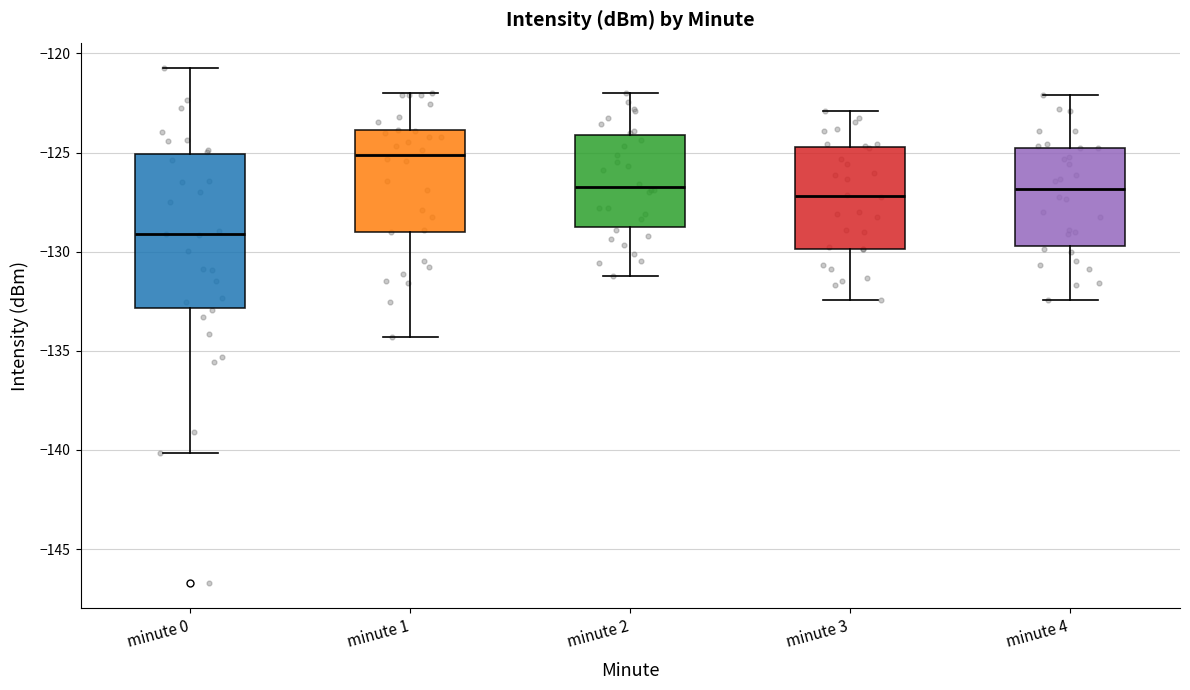

Which box's median line is the lowest?

minute 0